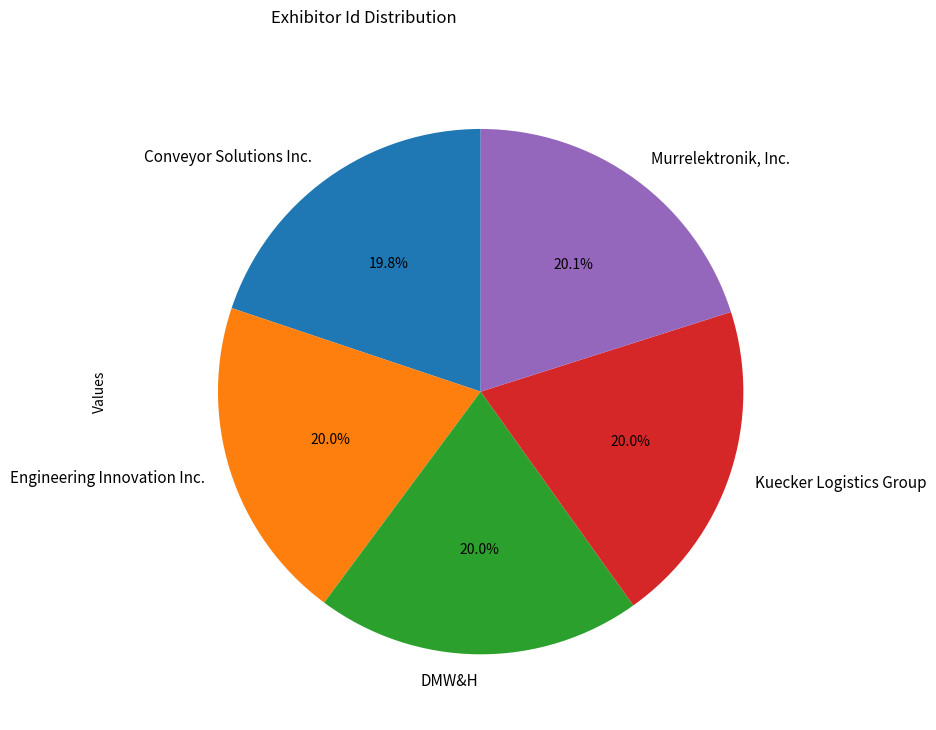

What portion of the pie excludes DMW&H?

80.0%